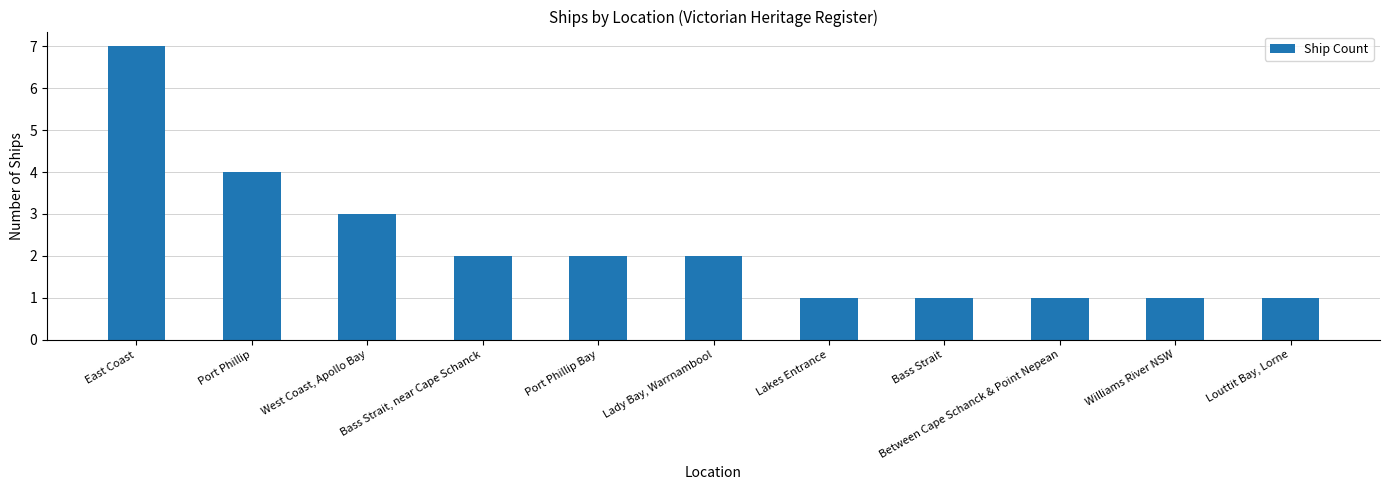

Count the values in the range 1 to 3.

9